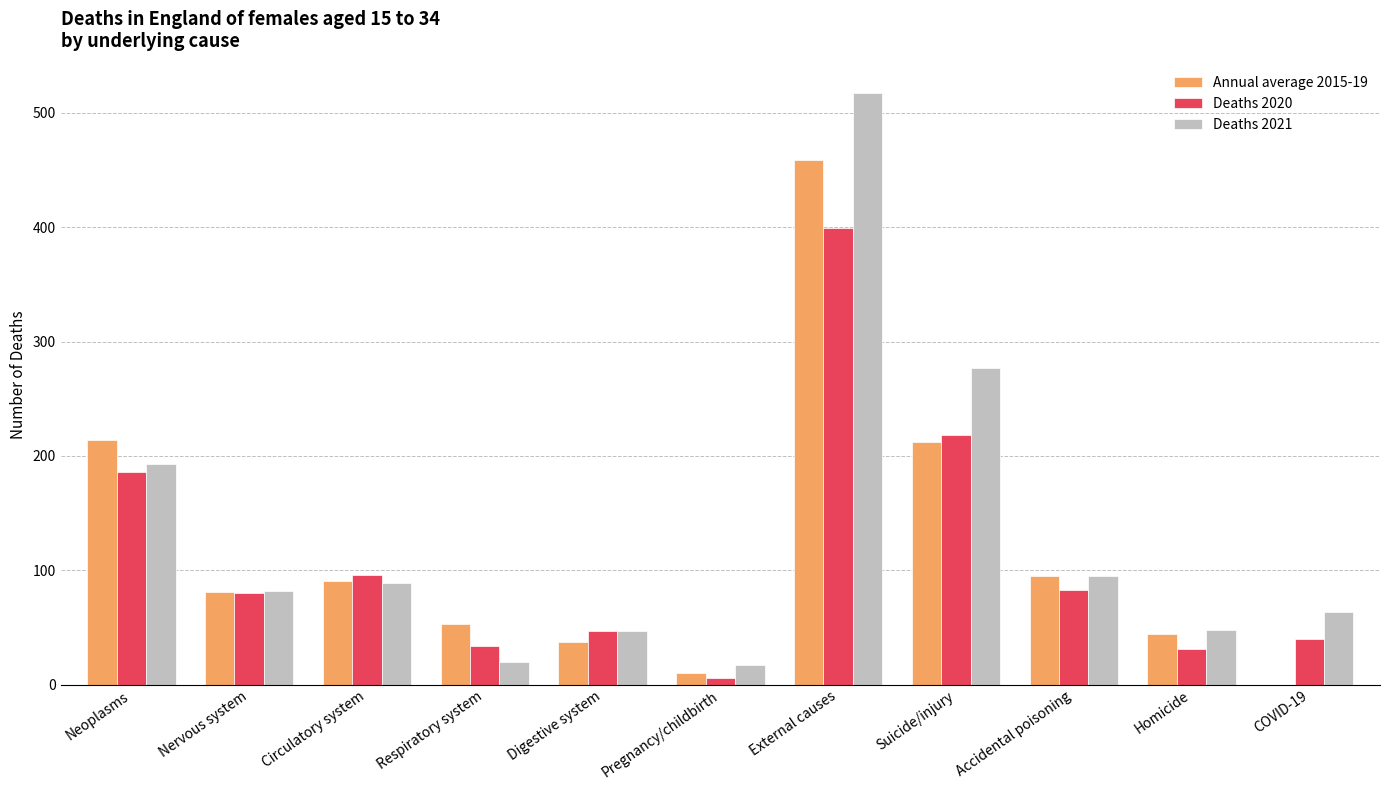

What is the highest value of the Deaths 2021 series?

517